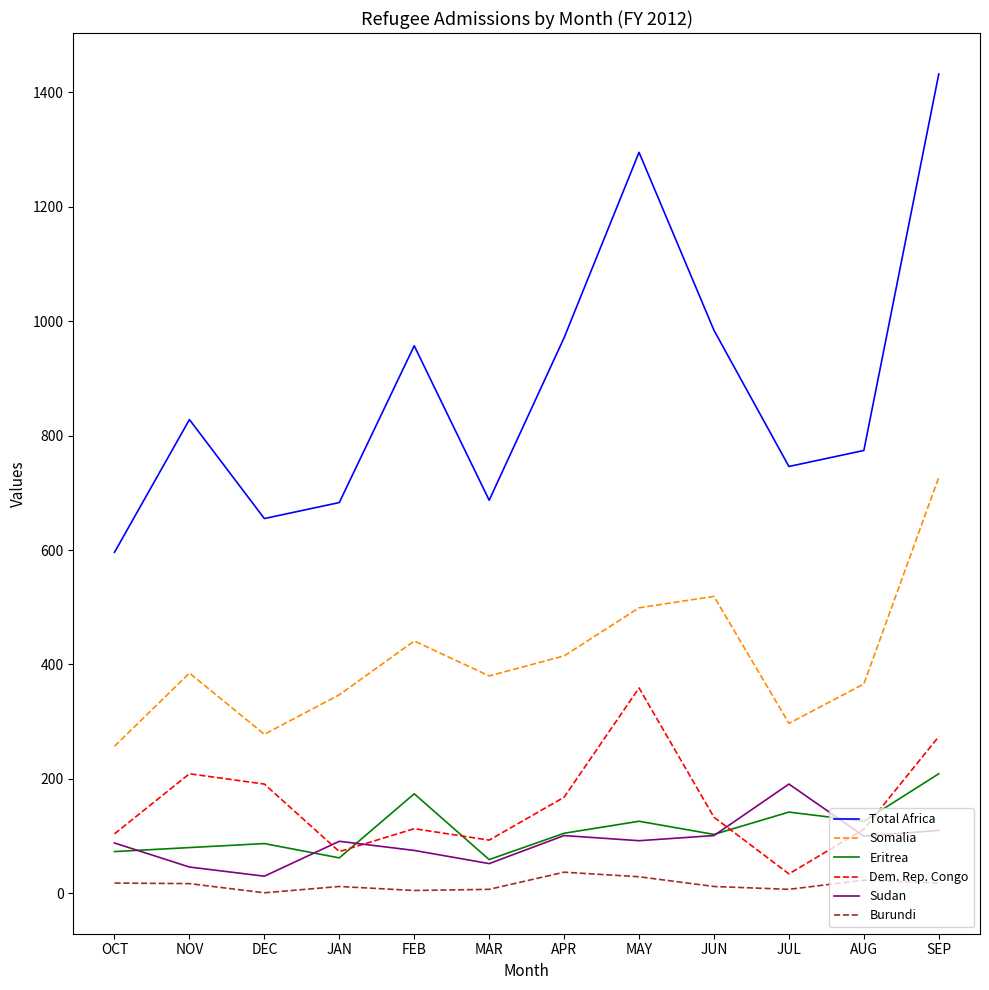

What is the difference between the maximum and minimum values in the Burundi series?

36